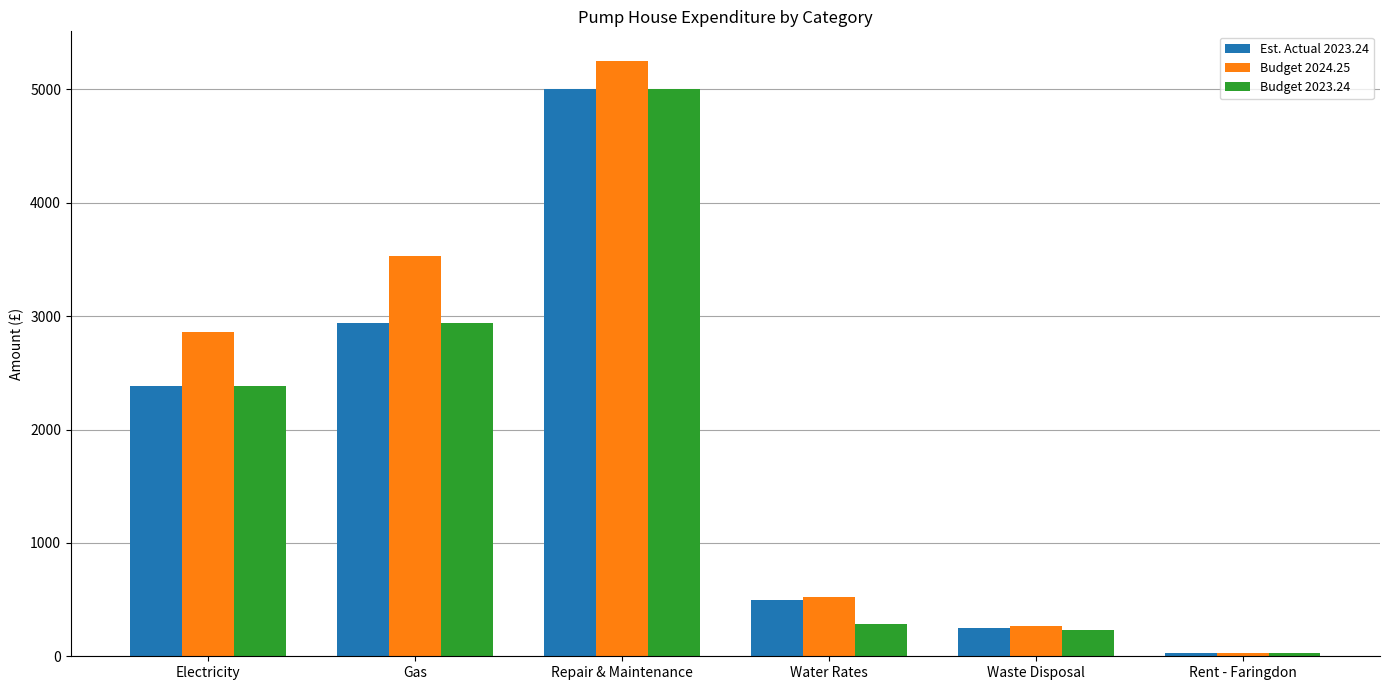

What is the value of the Budget 2024.25 bar at the 2nd from the left?

3528